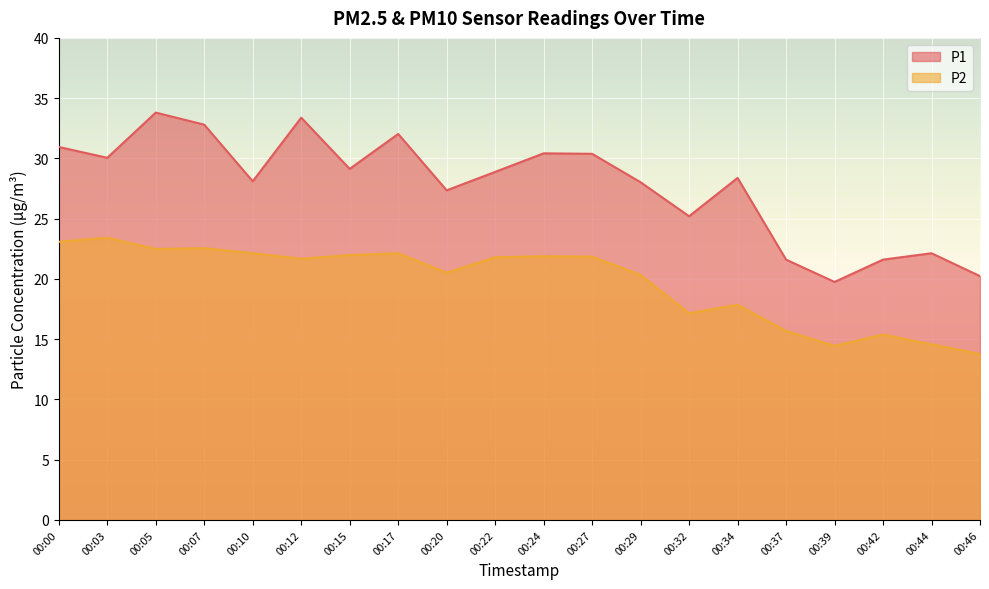

At which label does P1 first exceed 28?

00:00